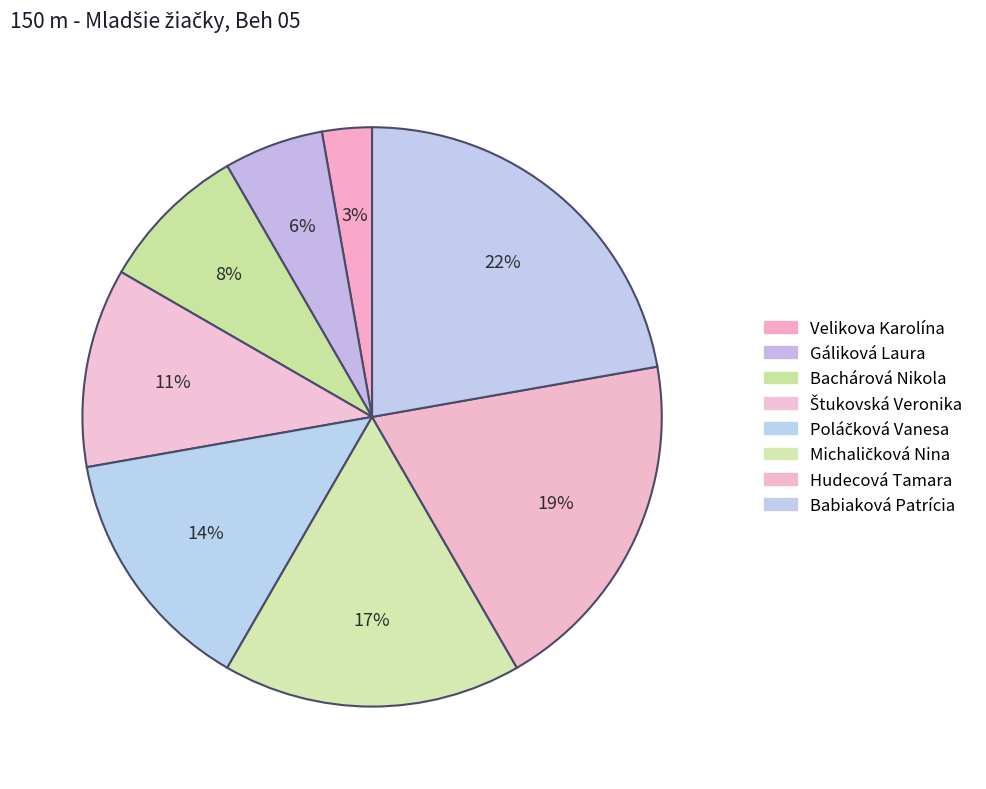

The Gáliková Laura slice represents 17% of the pie. True or false?

False